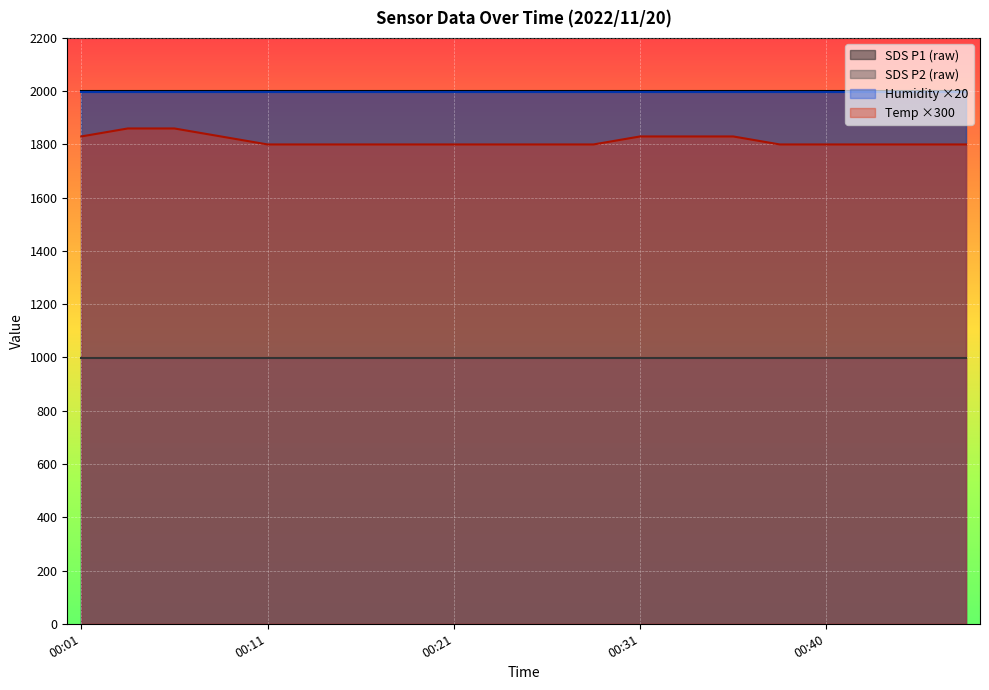

Between 00:40 and 00:43, which is larger?

00:40